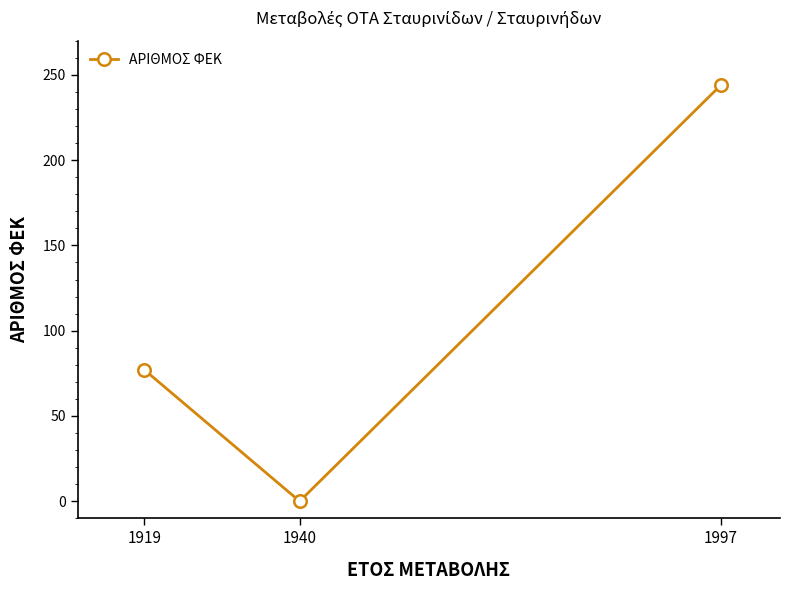

The chart shows a value of 244 at 1997. True or false?

True